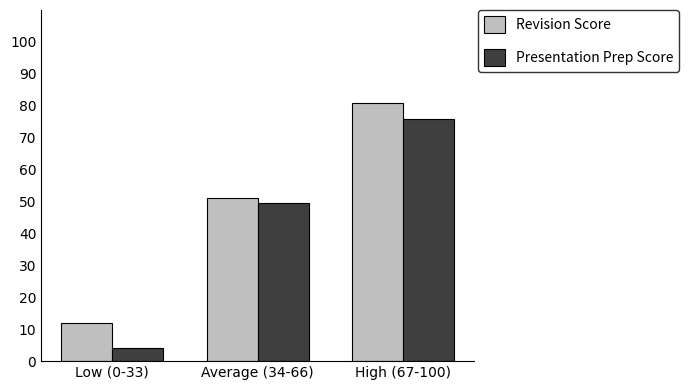

What is the label of the 1st bar from the left?

Low (0-33)